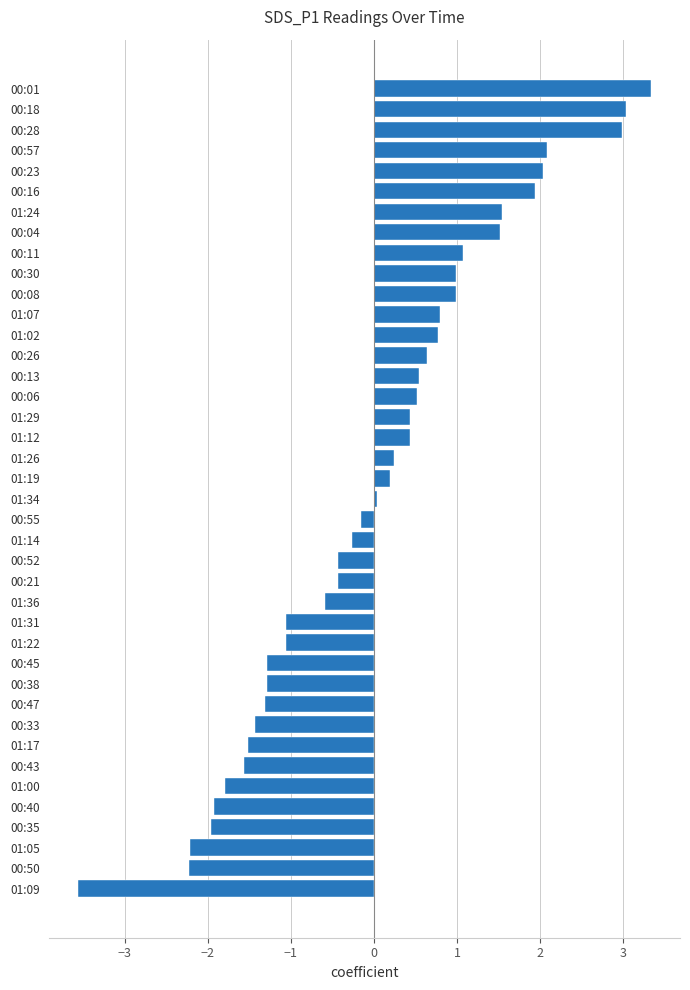

The value at 01:34 is 0.0. True or false?

True